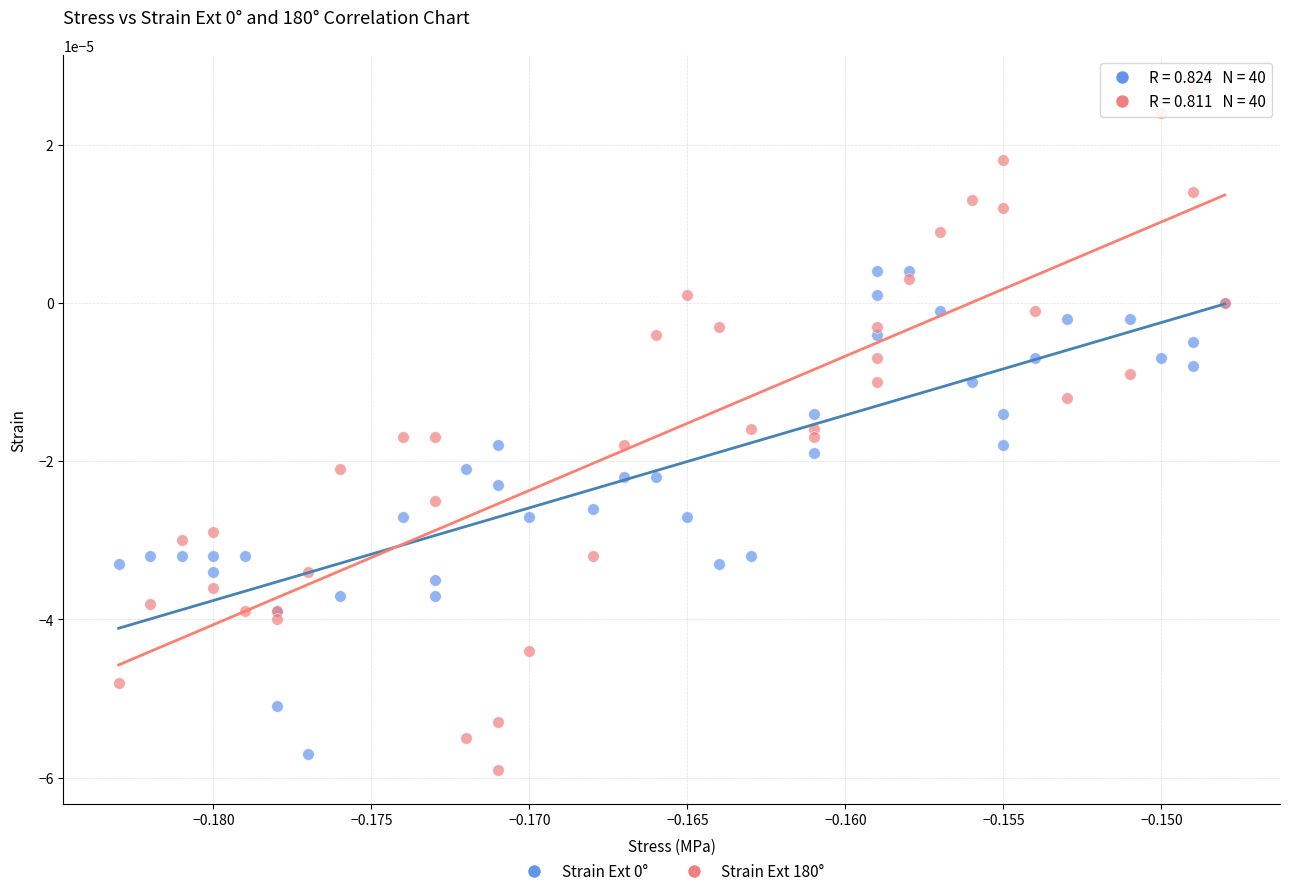

Which series reaches the maximum Y coordinate?

Strain Ext 180°